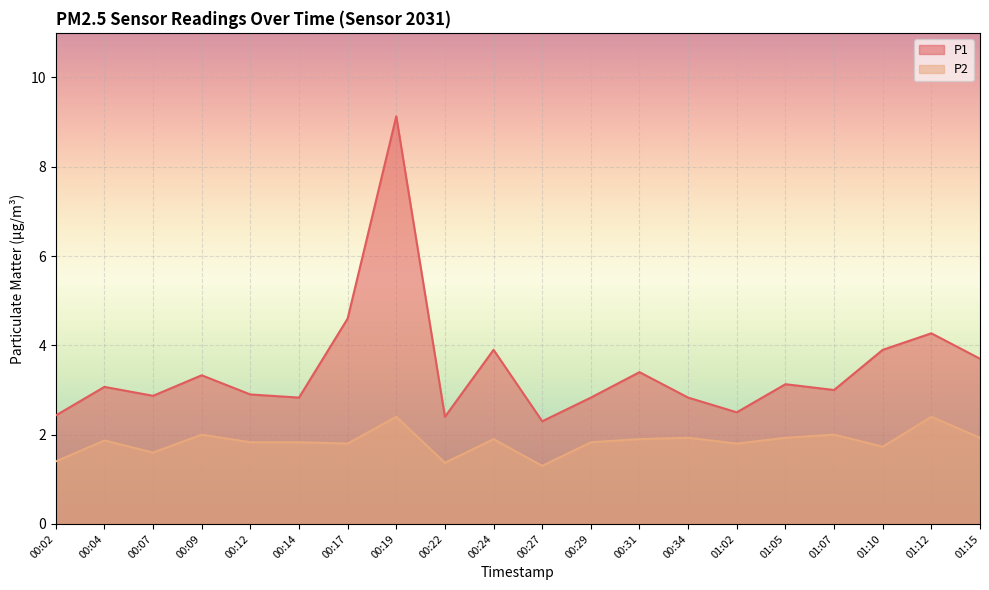

Where is the first local maximum for P1?

00:04